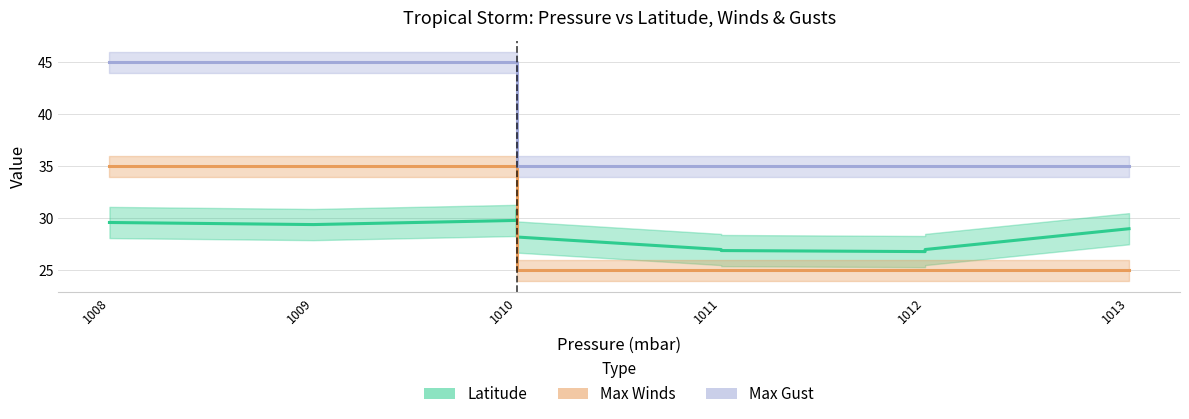

At which label is Latitude closest to 28?

1010